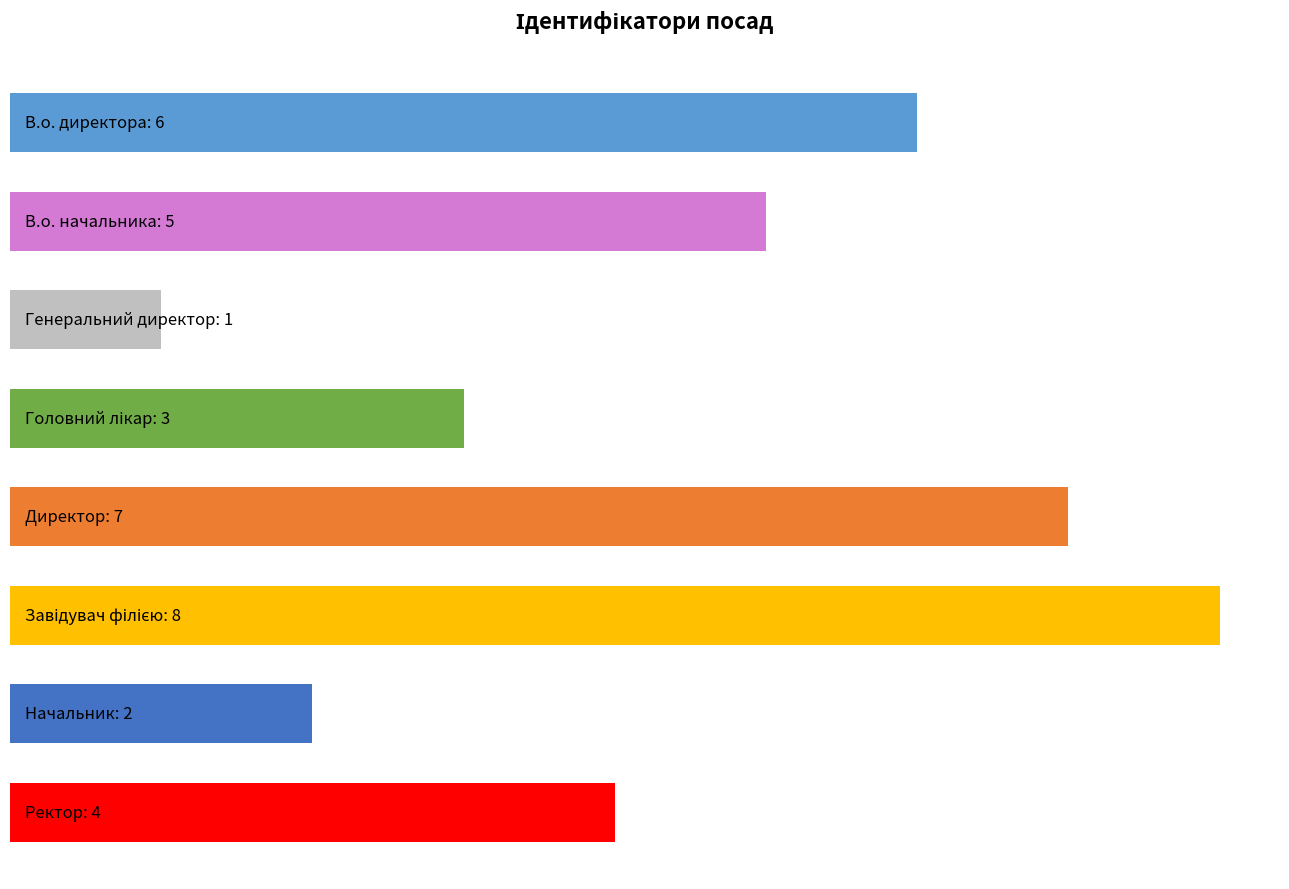

How many bars are there in total?

8